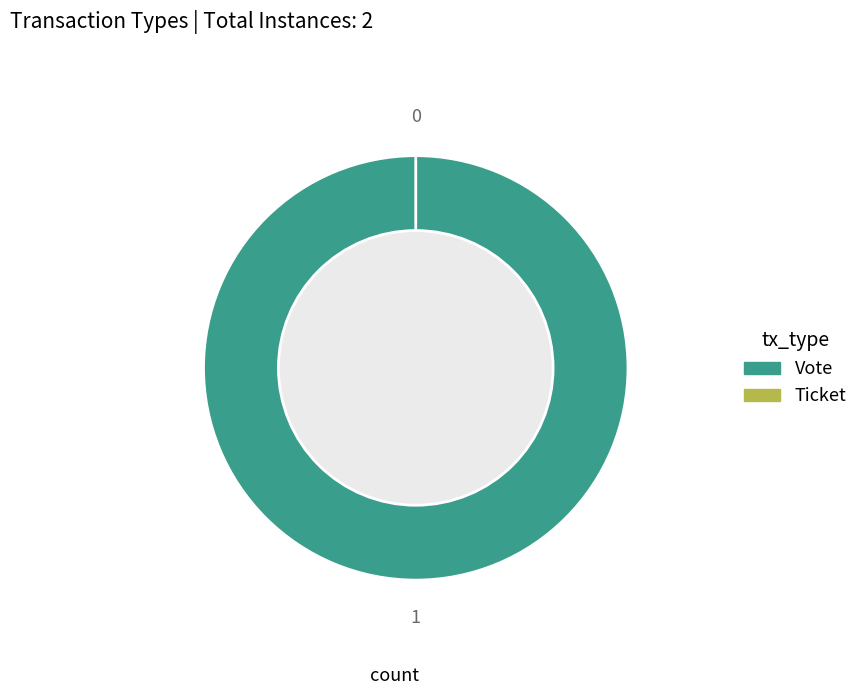

Rank the categories by value from highest to lowest.

Vote, Ticket